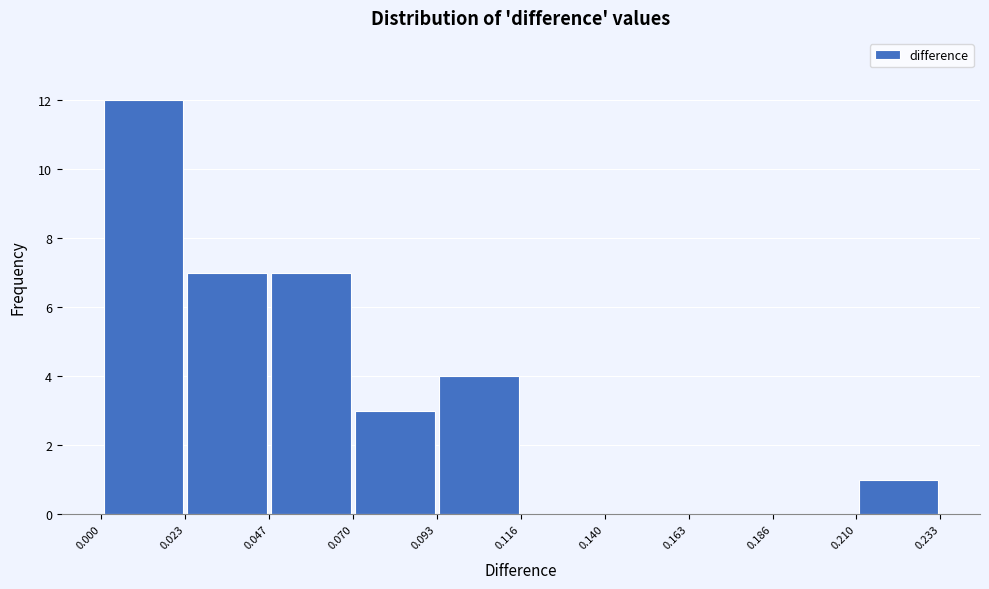

Reading left to right, list every bar in this chart as the range it spans on the x-axis followed by its height. The values are not printed on the chart, so give them approximately, as read against the axis.

0.000 to 0.023: 12
0.023 to 0.047: 7
0.047 to 0.070: 7
0.070 to 0.093: 3
0.093 to 0.116: 4
0.116 to 0.140: 0
0.140 to 0.163: 0
0.163 to 0.186: 0
0.186 to 0.210: 0
0.210 to 0.233: 1